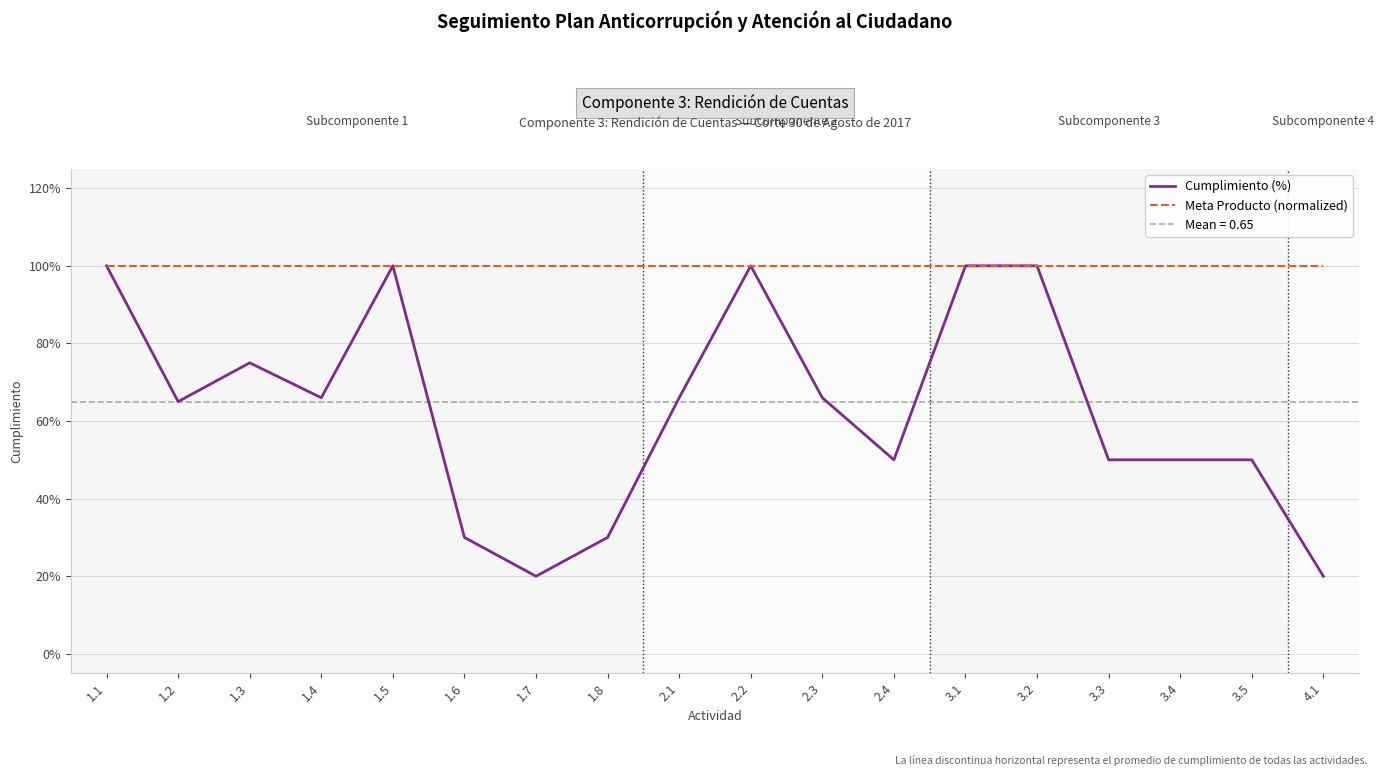

Between 1.2 and 2.2, which series saw the biggest shift?

Cumplimiento (%)